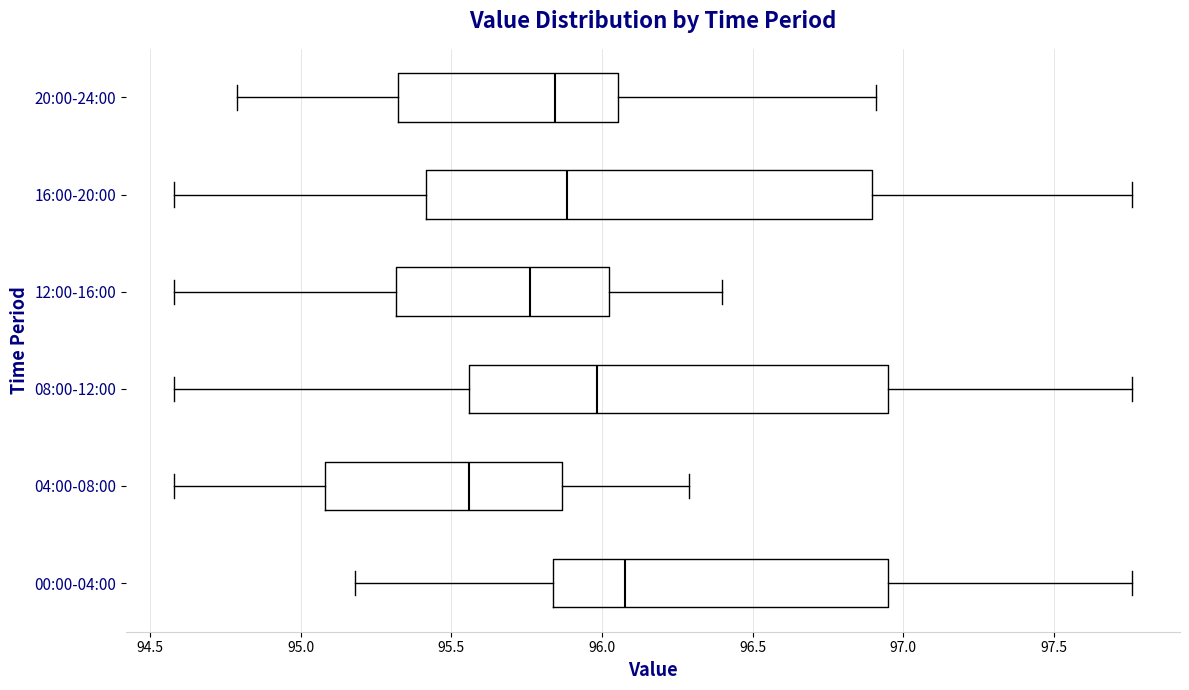

Which box's median line is the furthest to the left?

04:00-08:00